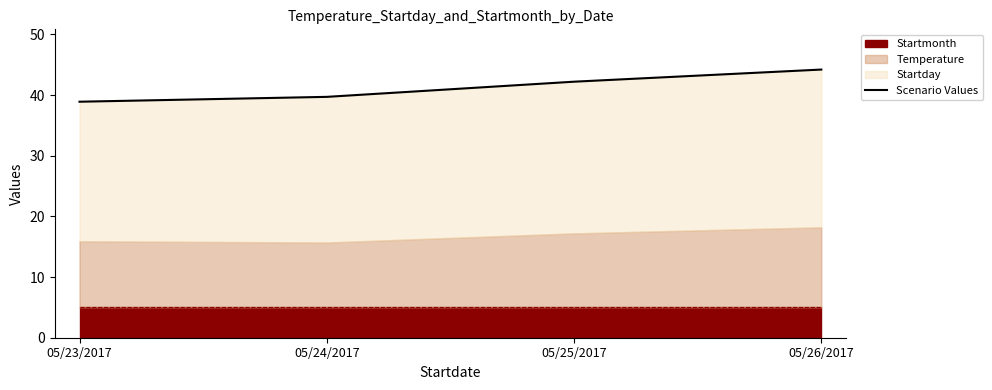

What is the label of the 3rd point from the left?

05/25/2017